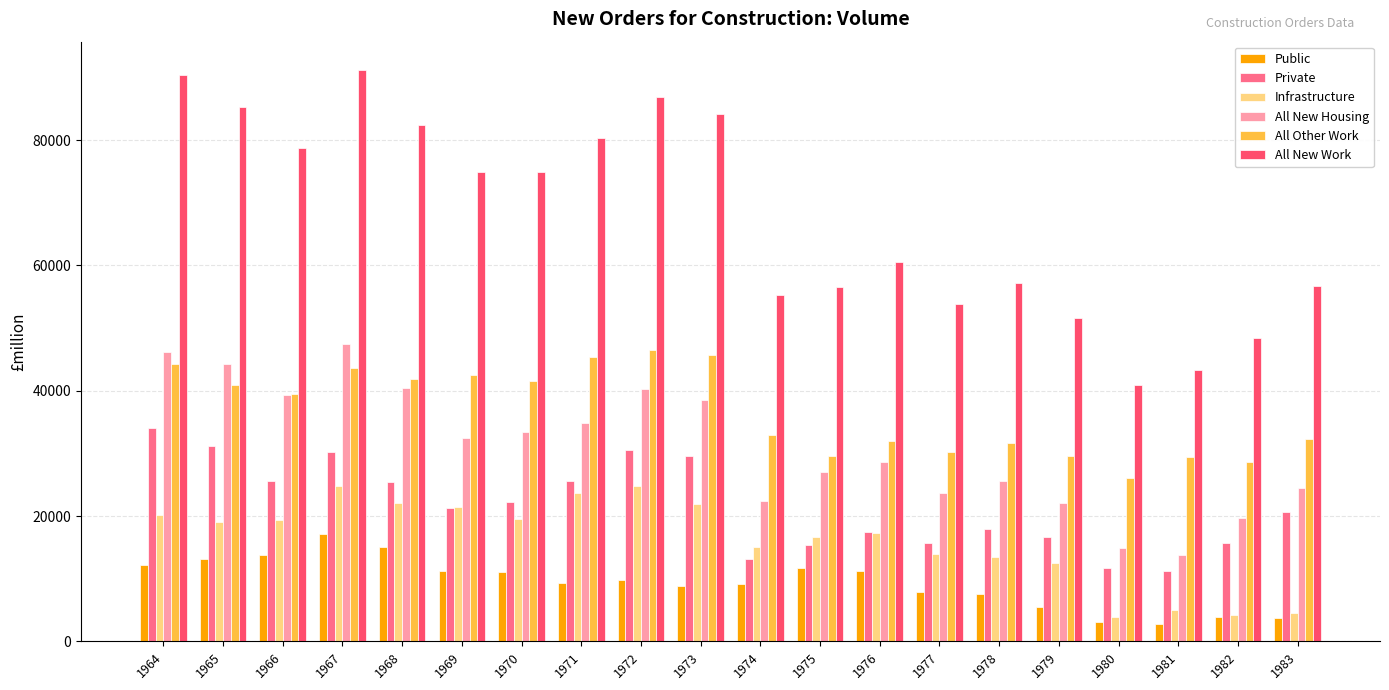

Is it true that Public equals 4227 at 1977?

False